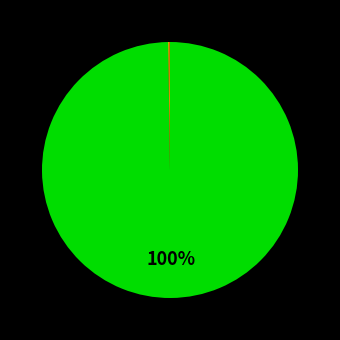

Does any single category account for the majority?

Yes